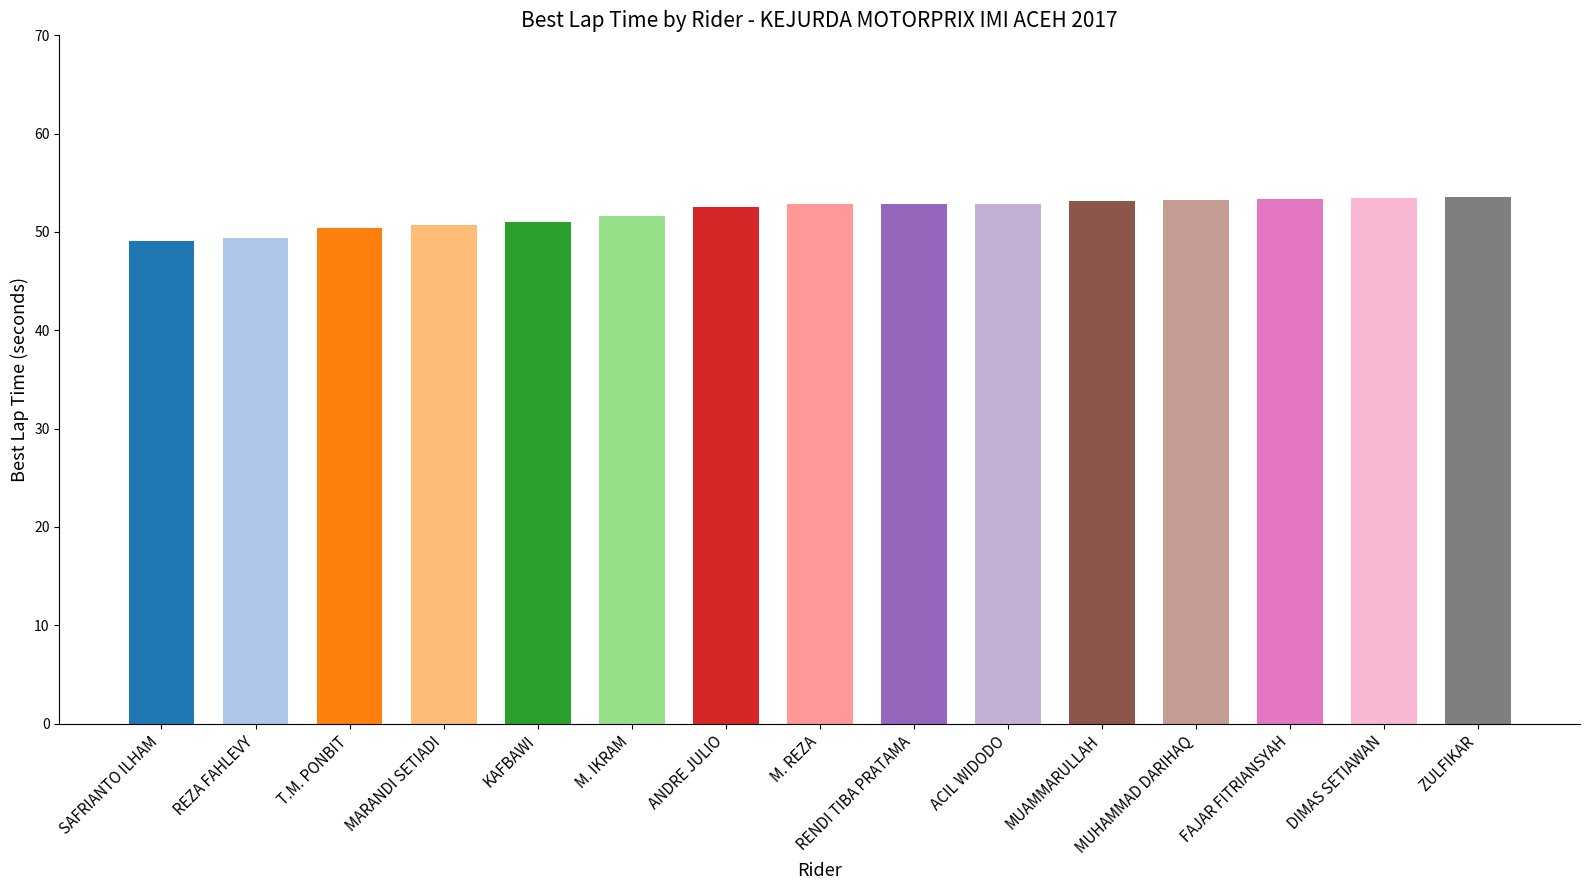

List the labels in order of value, smallest first.

SAFRIANTO ILHAM, REZA FAHLEVY, T.M. PONBIT, MARANDI SETIADI, KAFBAWI, M. IKRAM, ANDRE JULIO, M. REZA, RENDI TIBA PRATAMA, ACIL WIDODO, MUAMMARULLAH, MUHAMMAD DARIHAQ, FAJAR FITRIANSYAH, DIMAS SETIAWAN, ZULFIKAR